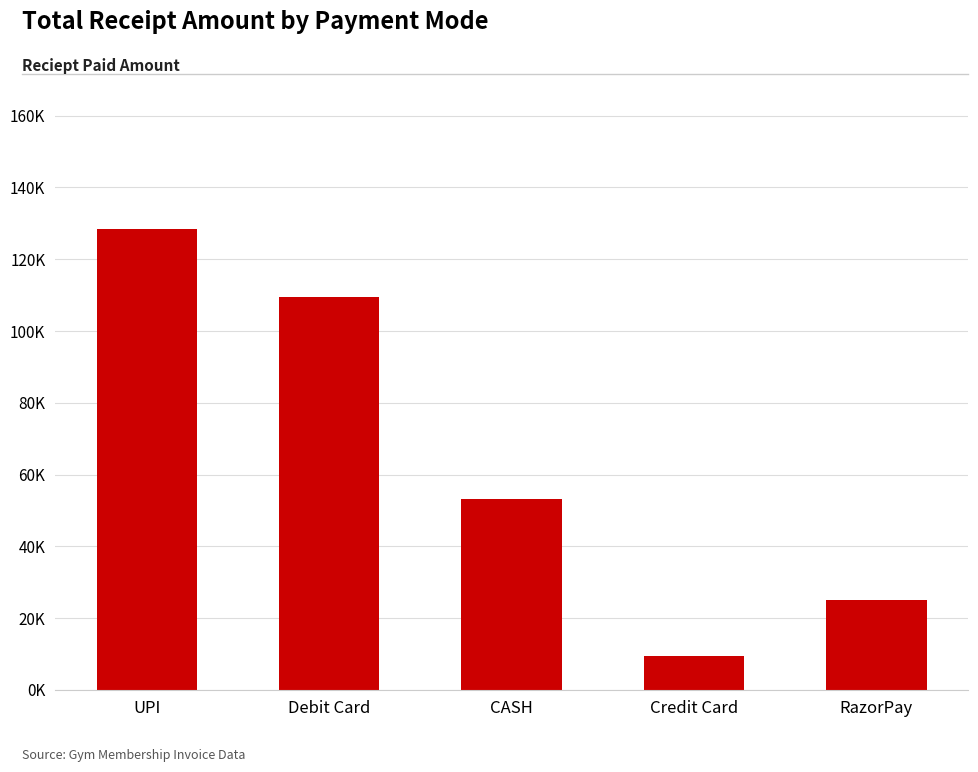

Does the chart contain any negative values?

No